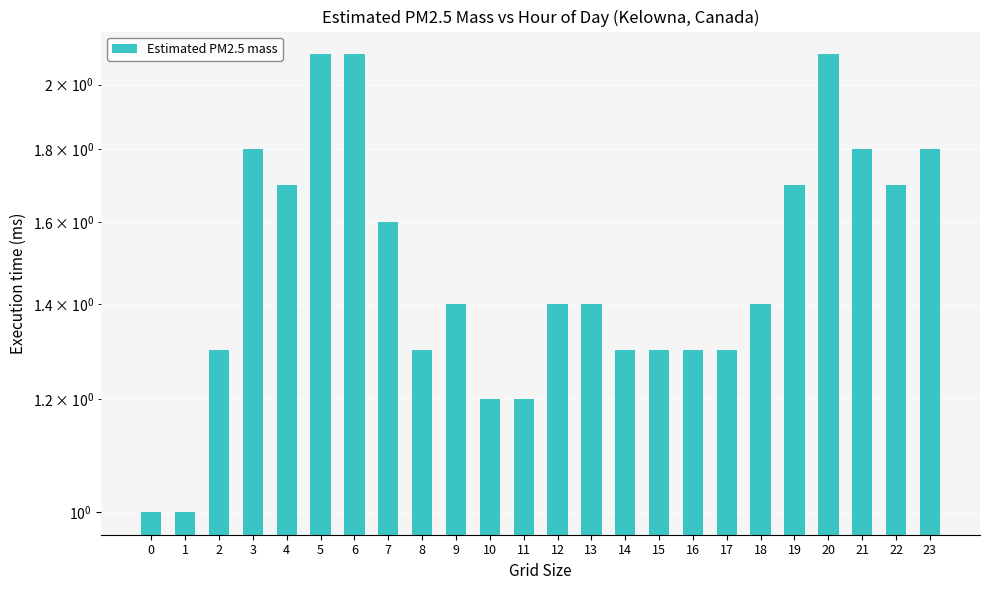

How many series are shown in this chart?

1